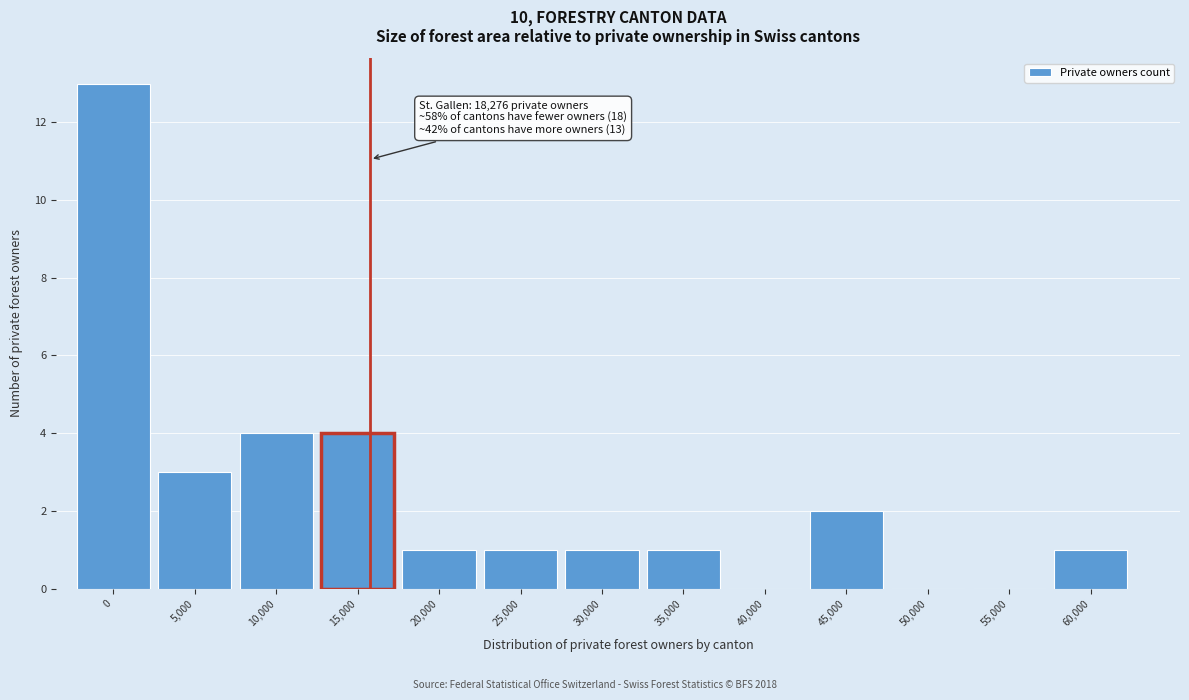

Reading left to right, transcribe all the data shown in this chart.

0=13	5,000=3	10,000=4	15,000=4	20,000=1	25,000=1	30,000=1	35,000=1	40,000=0	45,000=2	50,000=0	55,000=0	60,000=1